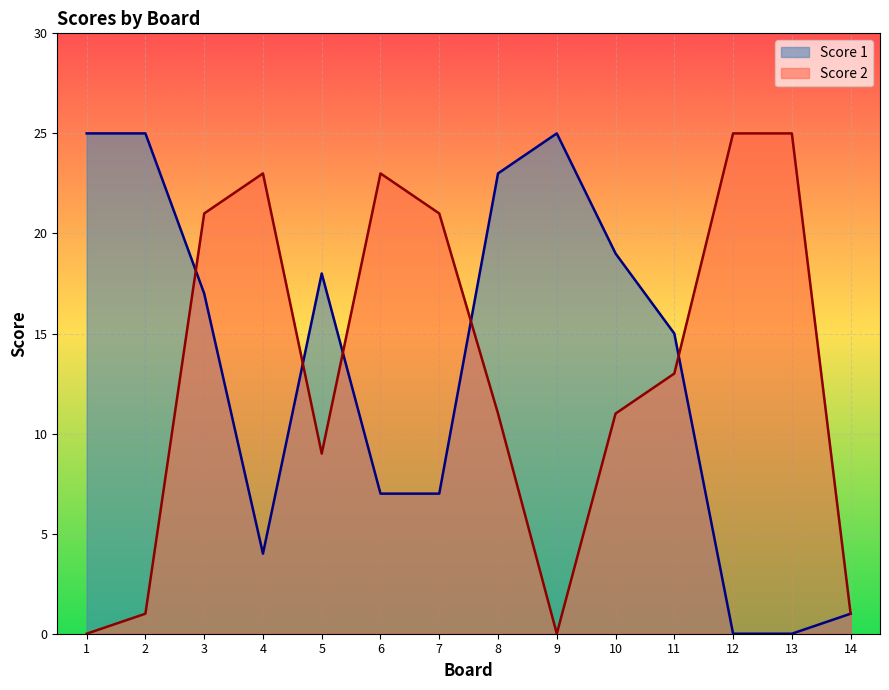

How many distinct data groups are displayed?

2